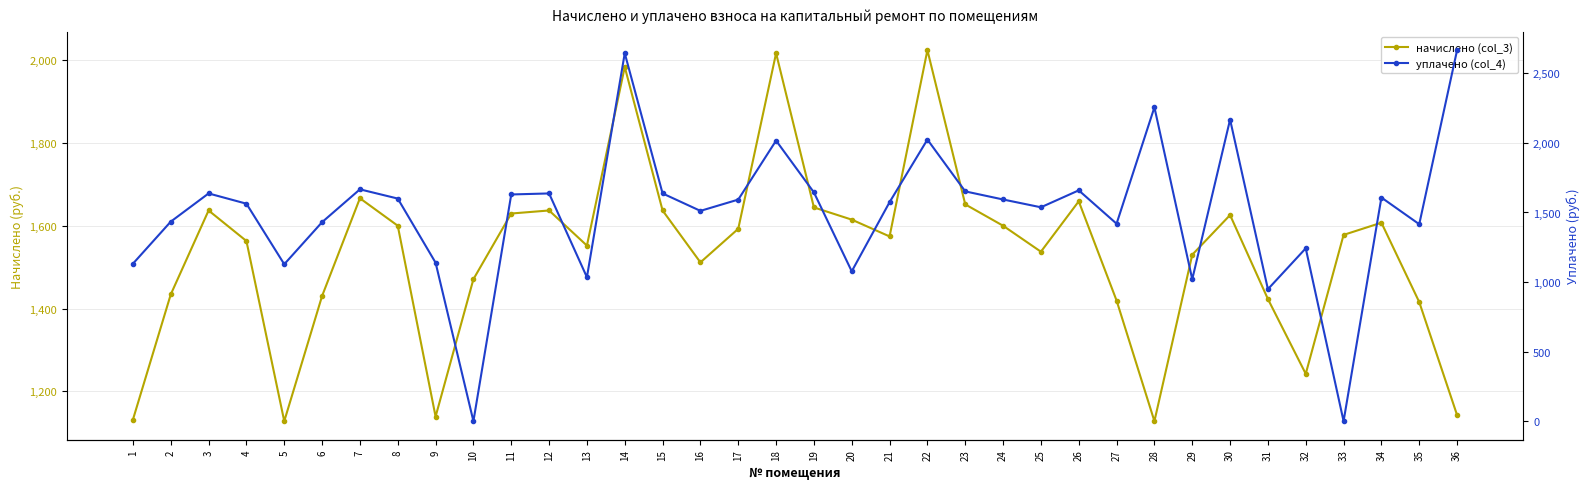

At how many categories does at least one series exceed 1413?

32